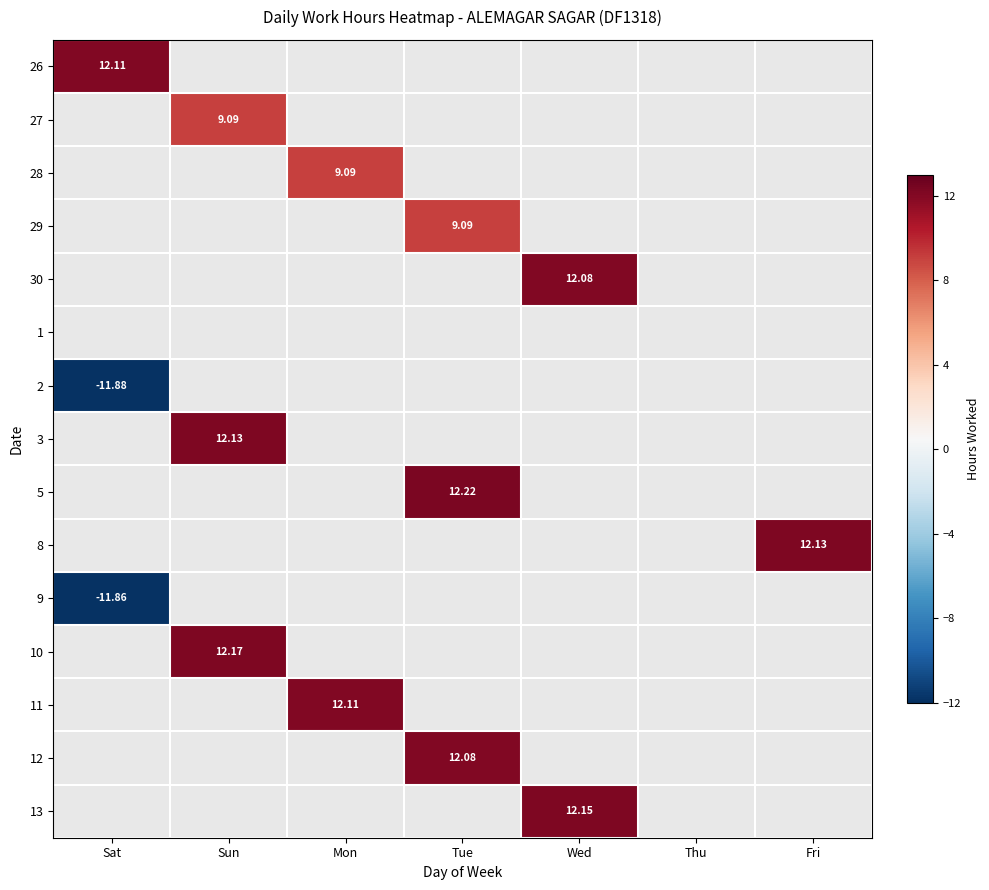

The 2 series shows 0.0 at Mon. True or false?

True